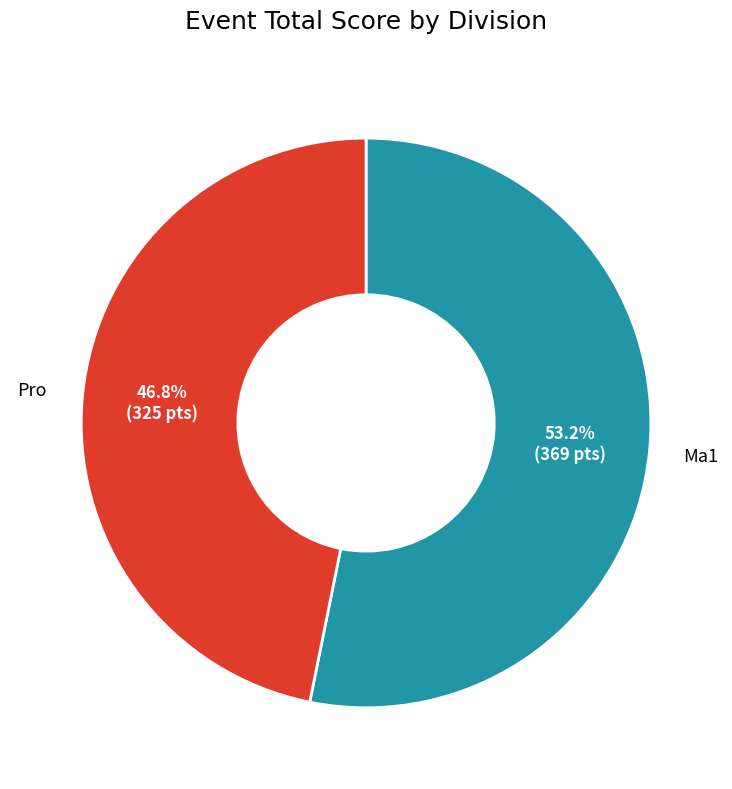

Is there any slice that represents more than half of the pie?

Yes